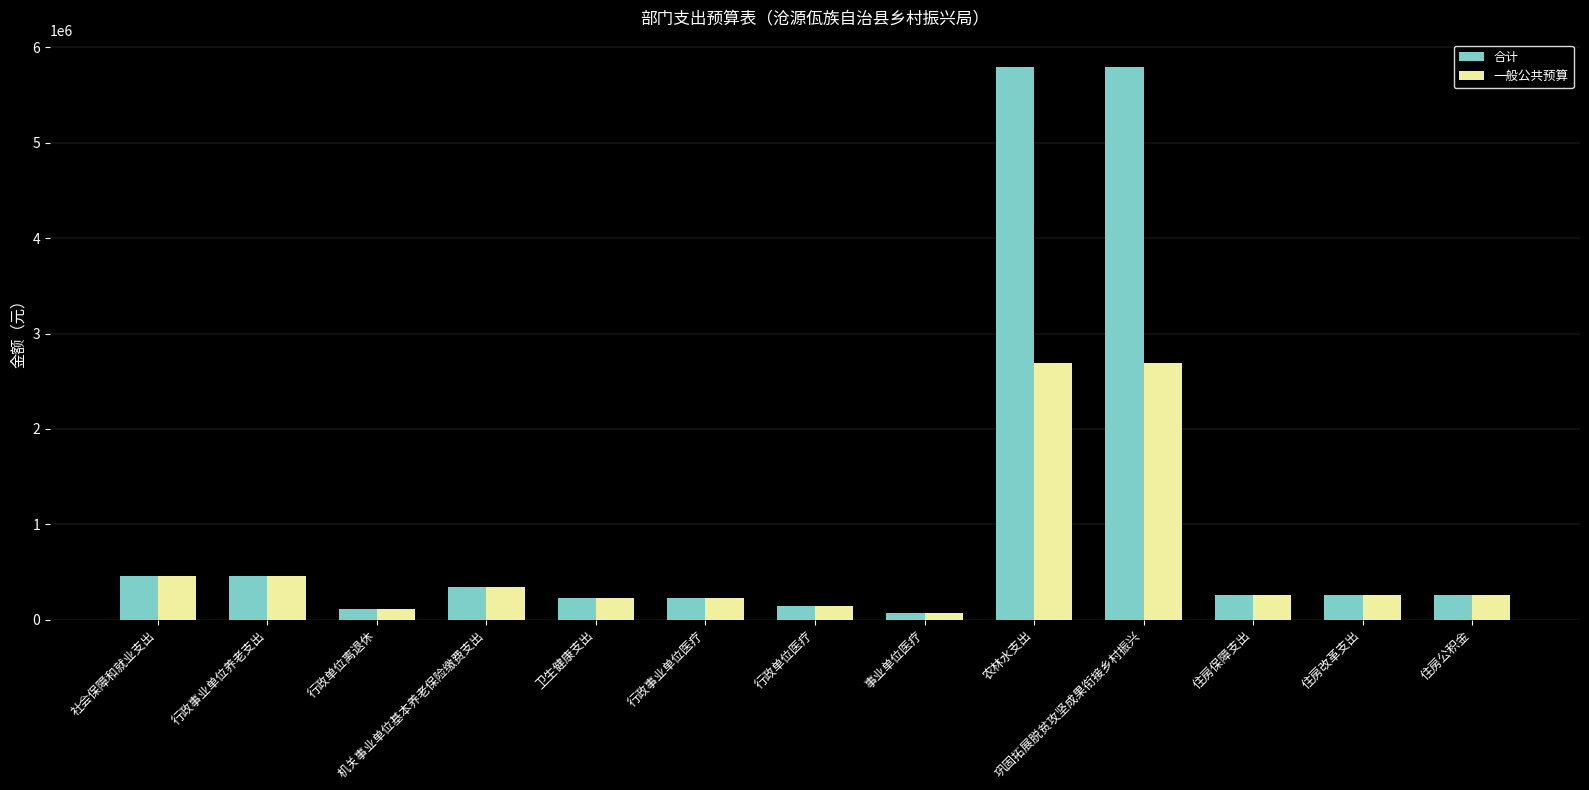

Read the 合计 value at 住房保障支出.

260532.7